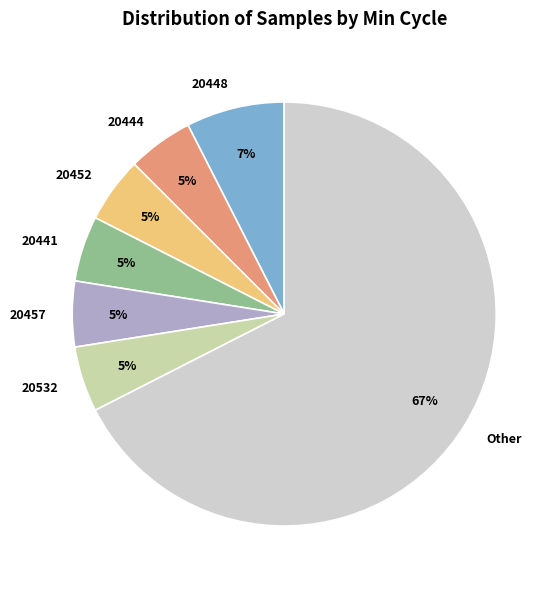

What is the largest slice in the pie chart?

Other